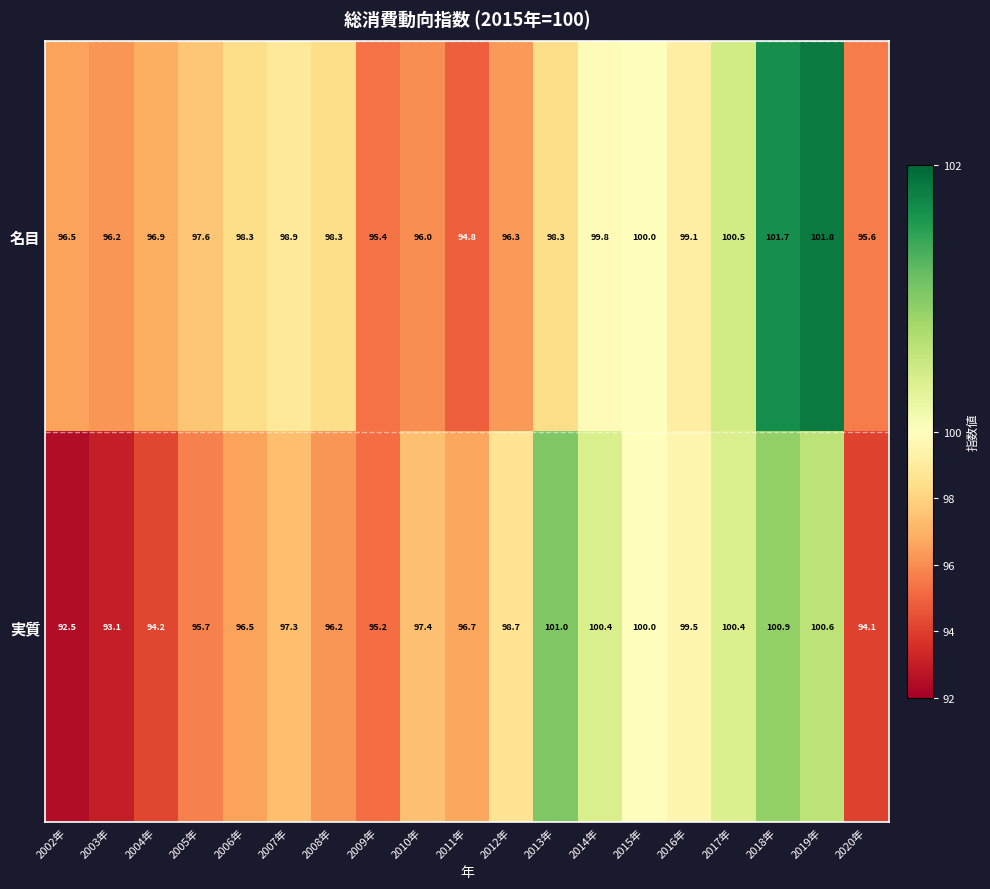

Which series has the largest range (max minus min)?

実質